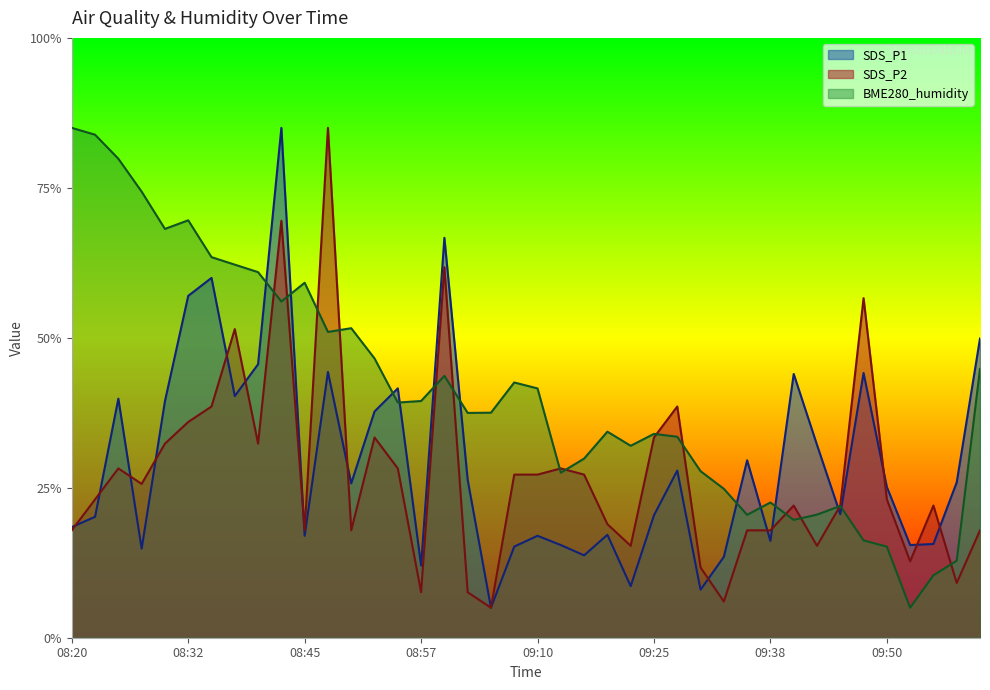

Which series ends up on top after the final intersection of BME280_humidity and SDS_P1?

SDS_P1